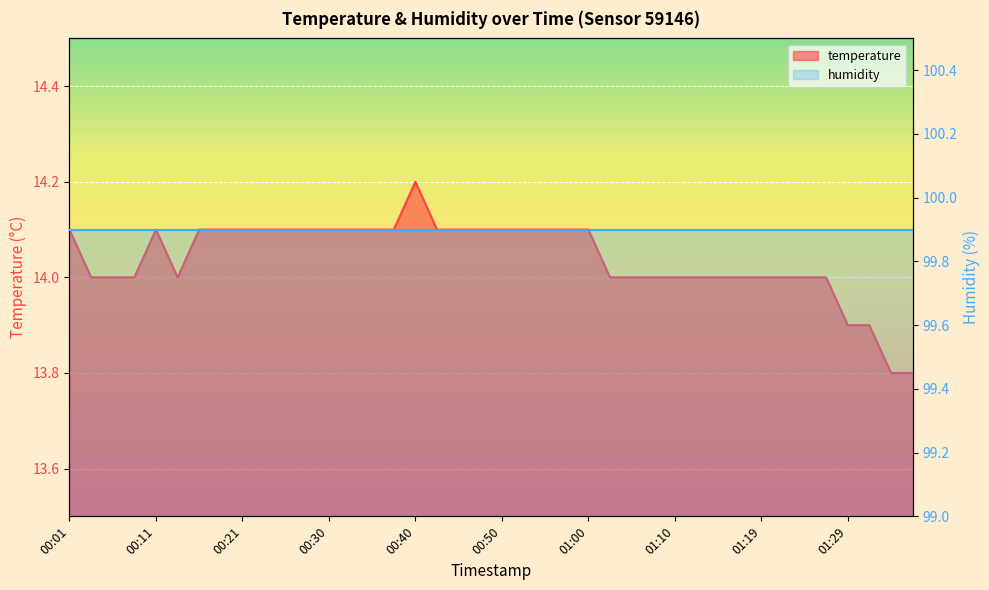

The value at 01:19 is 14.0. True or false?

True